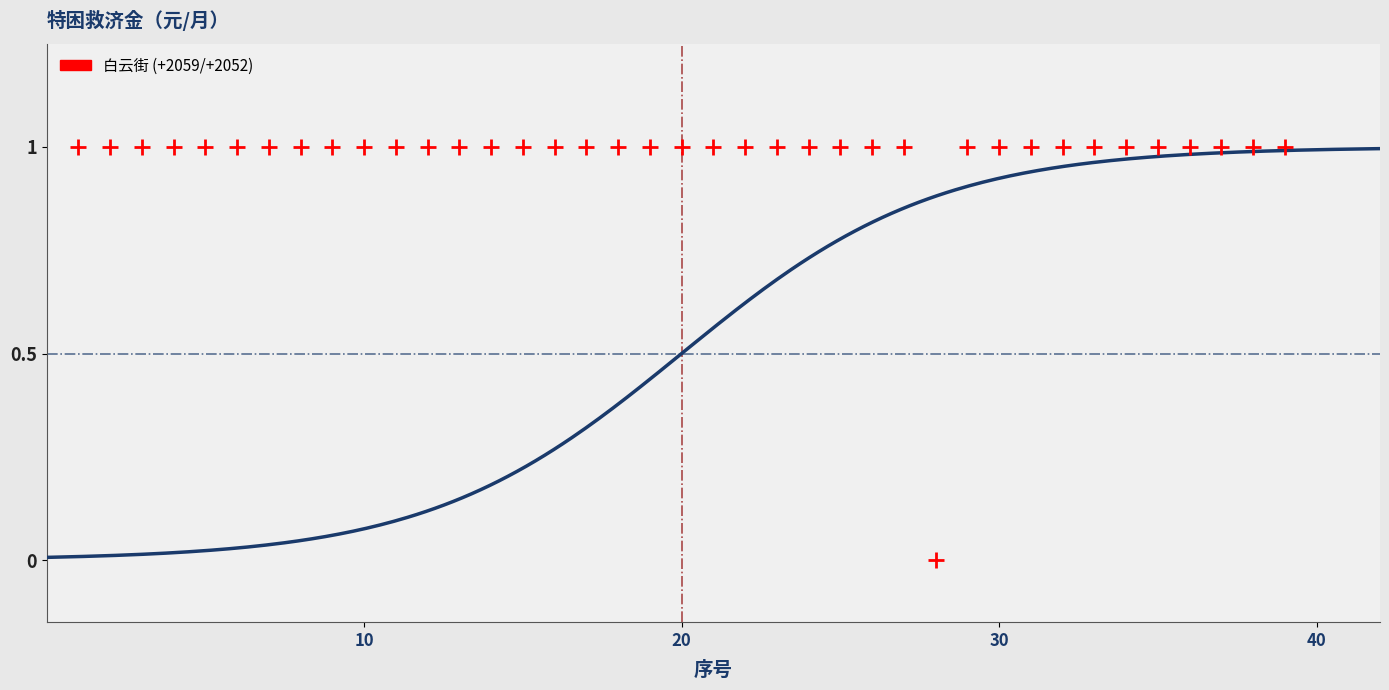

What is the range of X values (max minus min)?

38